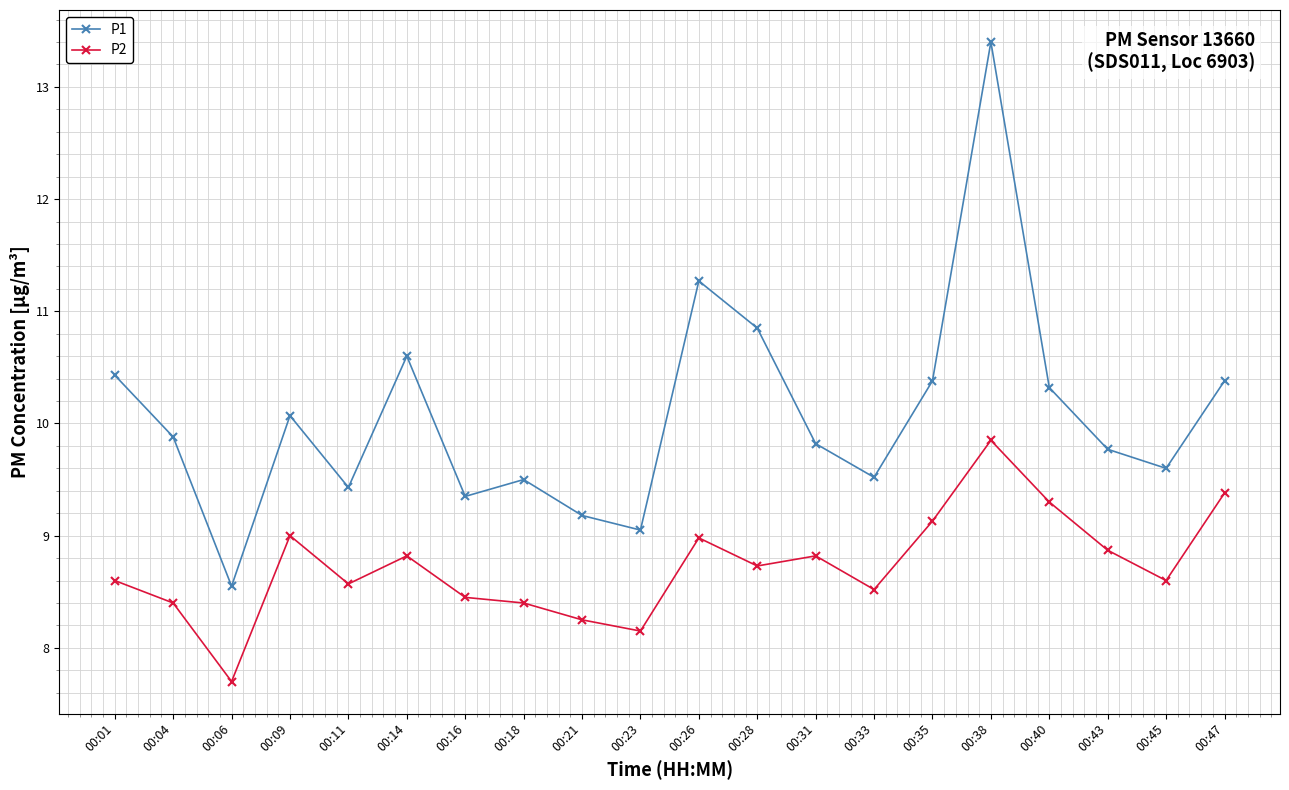

In P1, how many points are lower than both neighbors (excluding endpoints)?

6